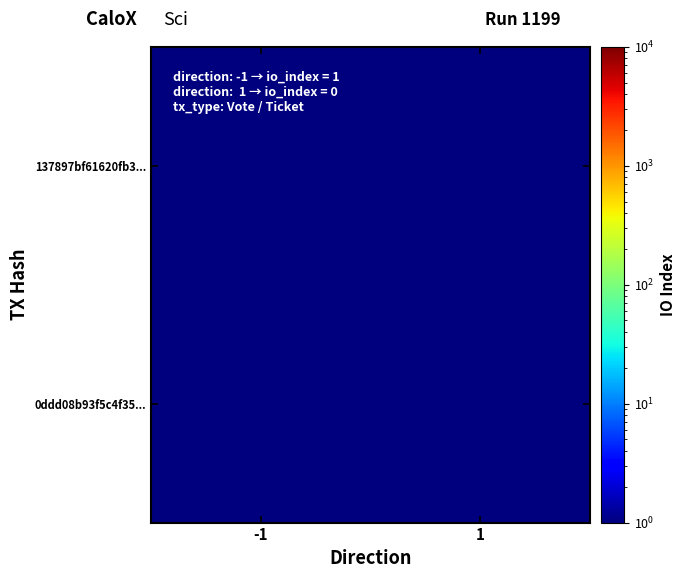

Reading right to left, what are all the values shown in this chart?

137897bf61620fb3...: 1=0.5	-1=1.0
0ddd08b93f5c4f35...: 1=0.5	-1=0.5